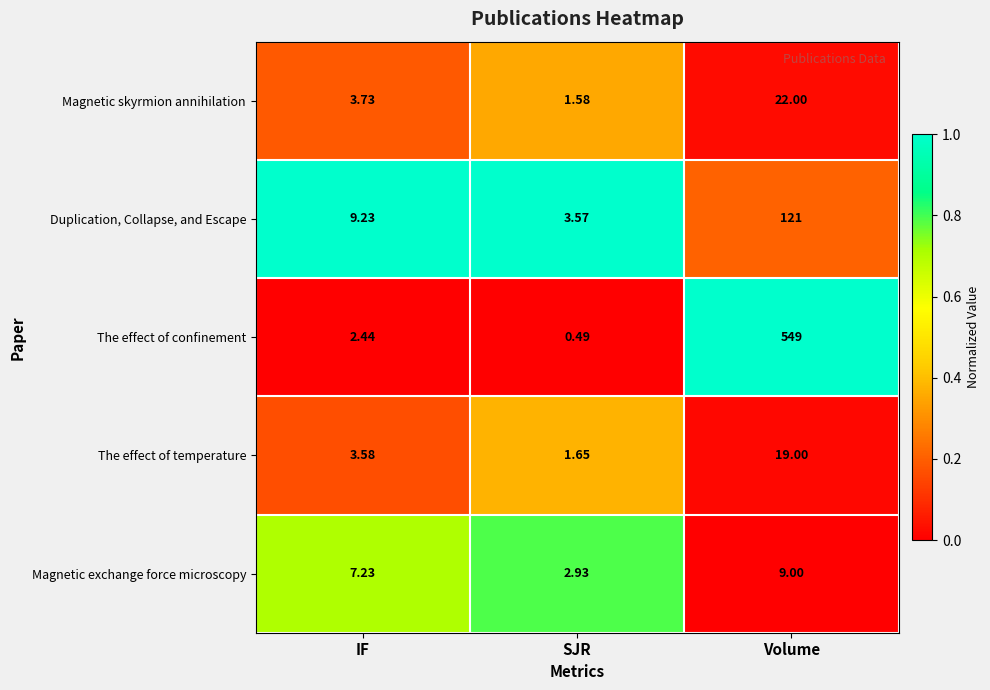

Is the value of The effect of confinement at SJR greater than the value of Magnetic exchange force microscopy at SJR?

No